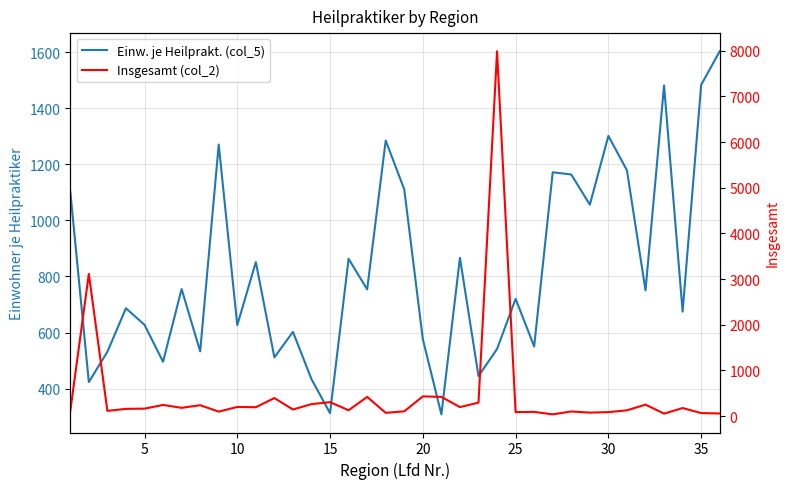

Reading left to right, what are all the values shown in this chart?

Einw. je Heilprakt. (col_5): 1102.6	423.2	531.3	686.4	627.5	495.8	754.9	532.7	1270.1	626.1	851.1	511.4	602.2	433.5	312.4	862.7	753.7	1284.5	1110.0	576.1	308.2	866.2	444.8	541.2	720.0	550.3	1171.3	1163.3	1055.8	1300.9	1178.1	750.3	1480.9	674.4	1483.0	1602.8
Insgesamt (col_2): 112.0	3114.0	114.0	158.0	163.0	244.0	181.0	238.0	98.0	200.0	194.0	394.0	144.0	262.0	305.0	128.0	420.0	71.0	105.0	431.0	421.0	197.0	295.0	7989.0	87.0	92.0	38.0	101.0	76.0	87.0	126.0	251.0	54.0	176.0	66.0	57.0